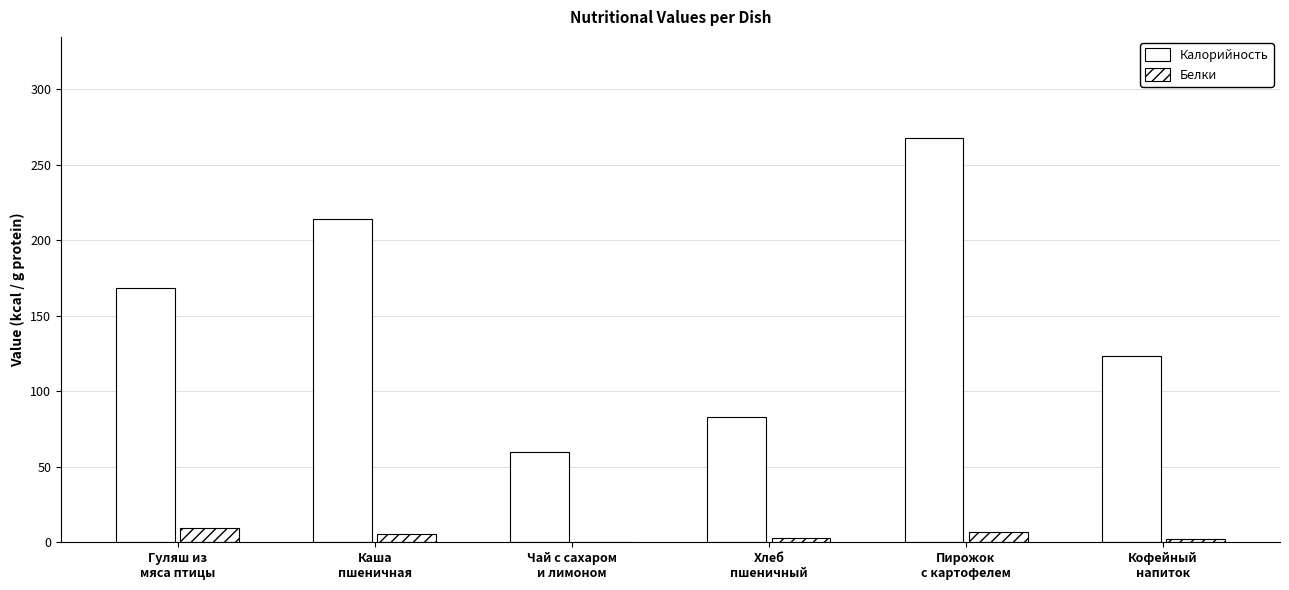

What is the difference between the Белки values at Гуляш из
мяса птицы and Хлеб
пшеничный?

6.8